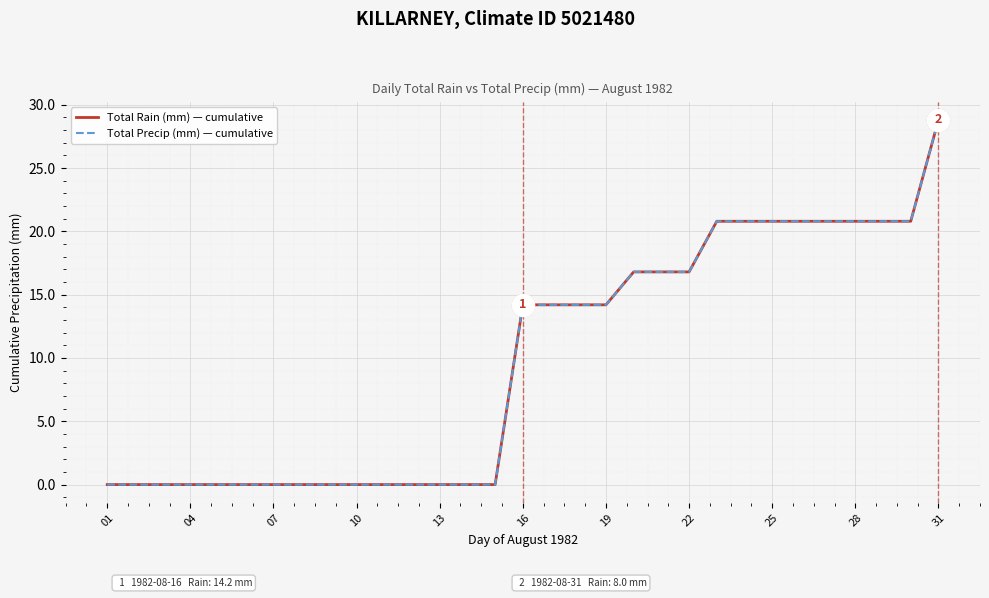

Does the chart display data point markers on the line(s)?

No